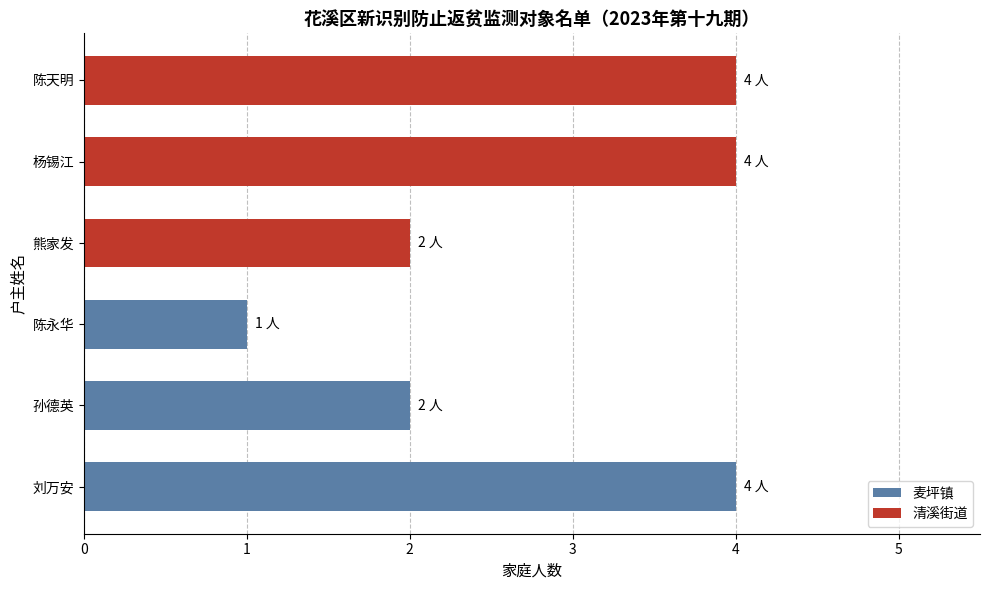

Reading bottom to top, list all the values displayed in this chart.

刘万安=4	孙德英=2	陈永华=1	熊家发=2	杨锡江=4	陈天明=4